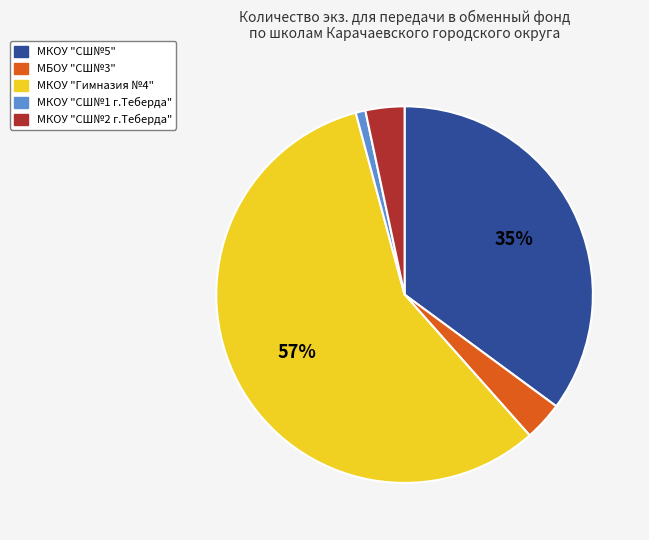

To the nearest percent, what is the average slice percentage?

20%